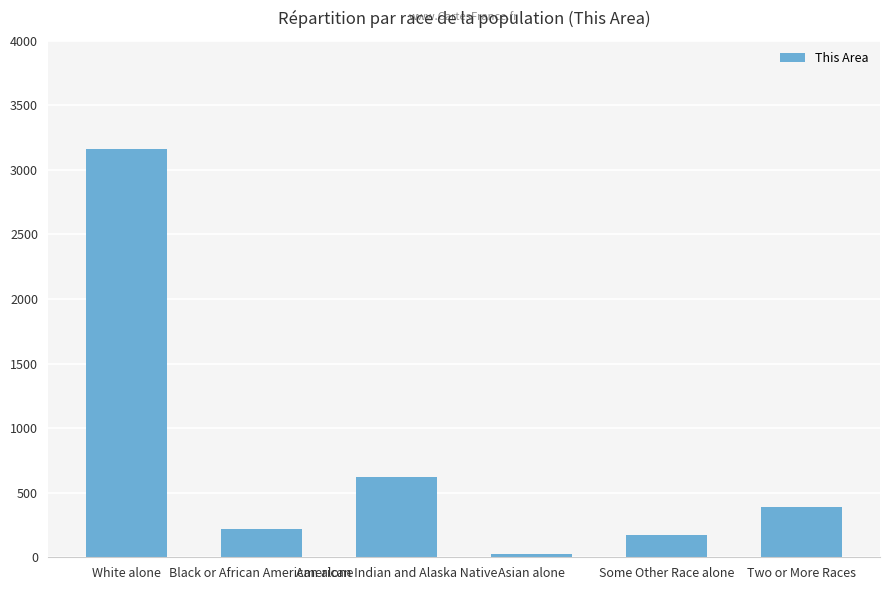

The value at American Indian and Alaska Native is 620. True or false?

True